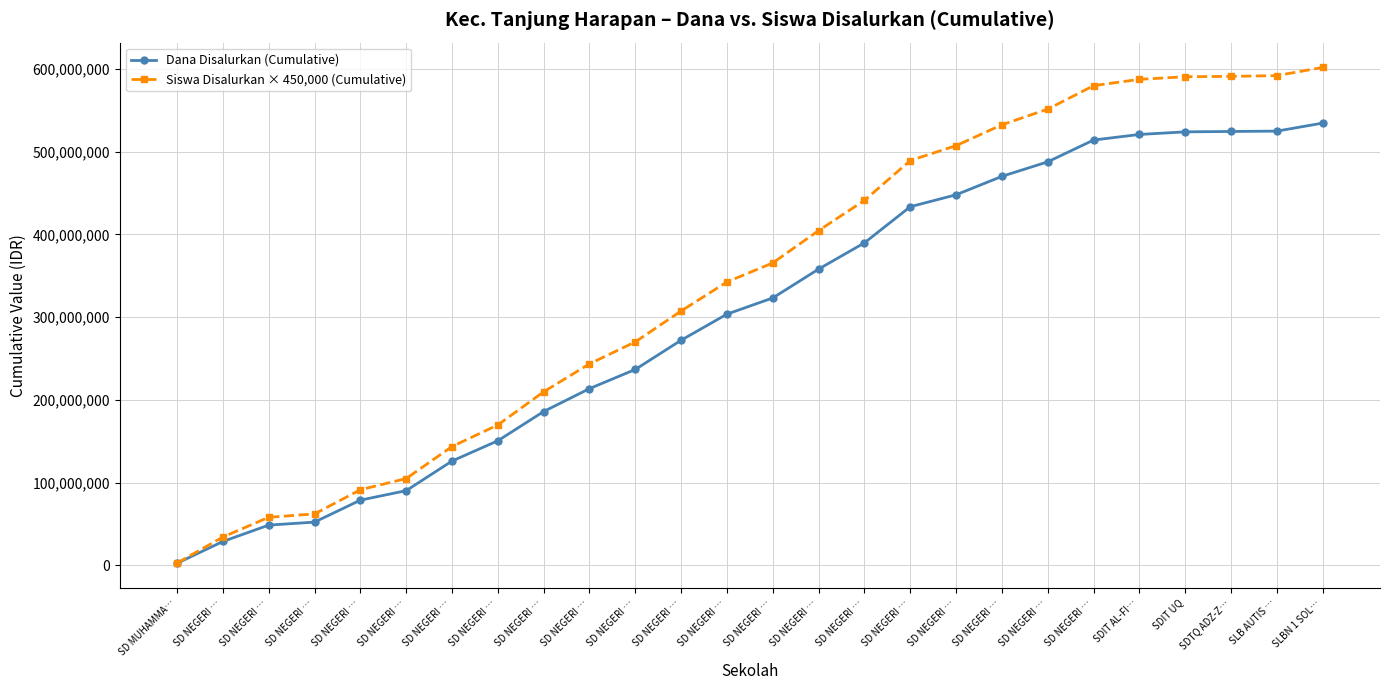

Which series has the largest total across all categories?

Siswa Disalurkan × 450,000 (Cumulative)